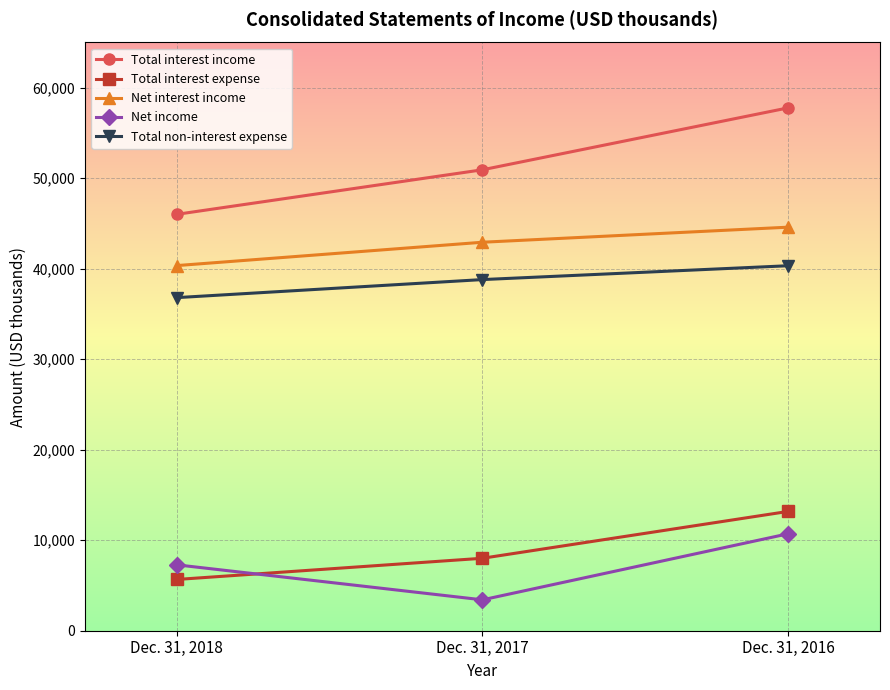

What is the difference between the Total interest expense values at Dec. 31, 2016 and Dec. 31, 2018?

7523